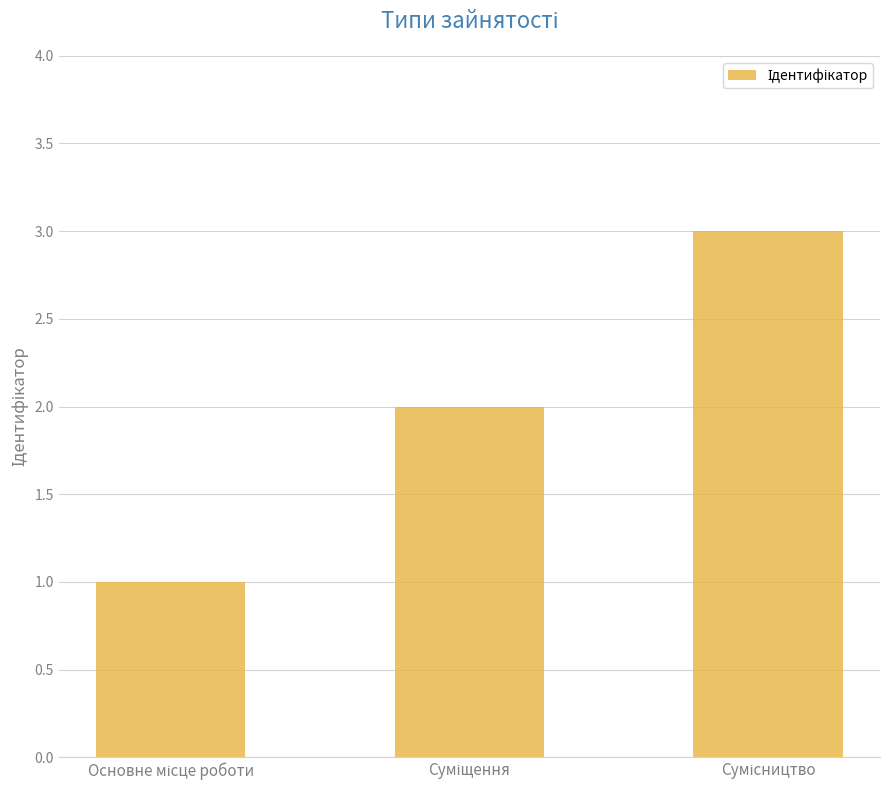

What is the difference between the maximum and minimum values?

2